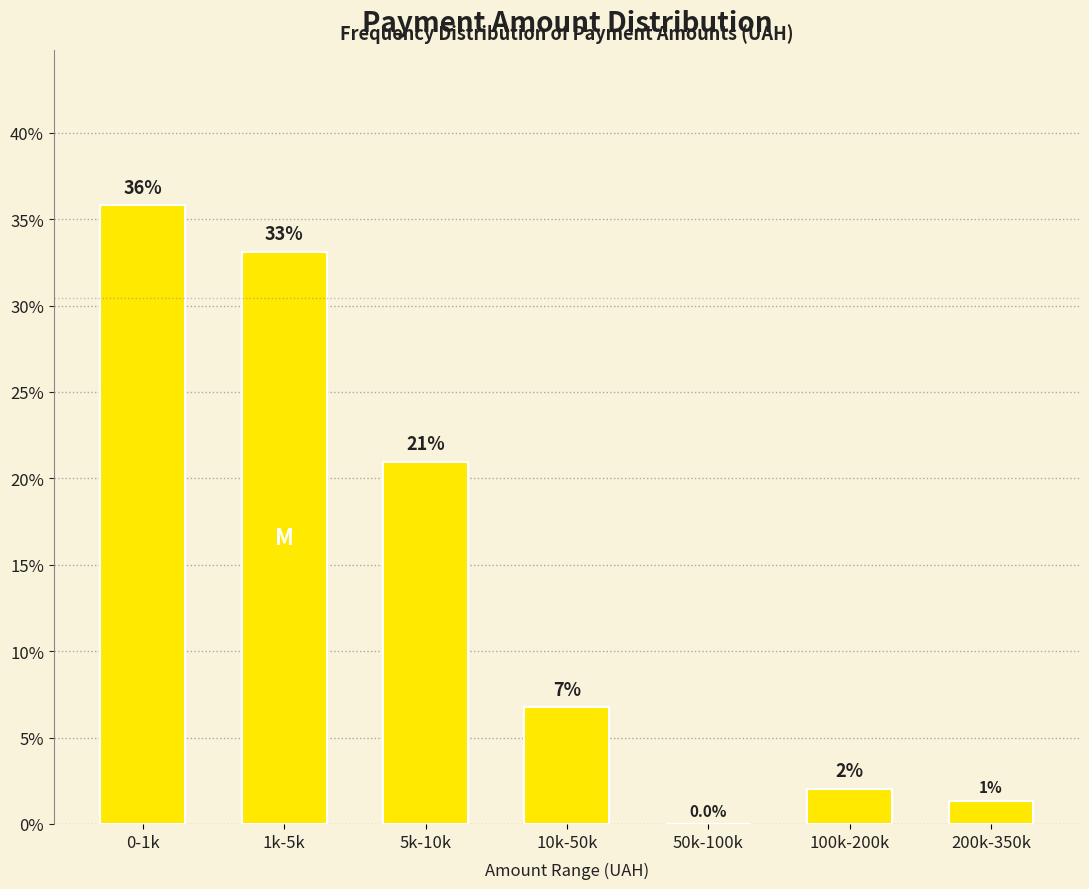

What is the ratio of the value at 100k-200k to the value at 10k-50k?

0.3